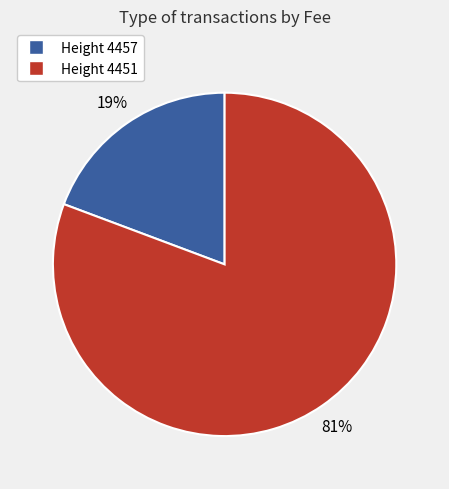

Count the number of slices in the pie.

2